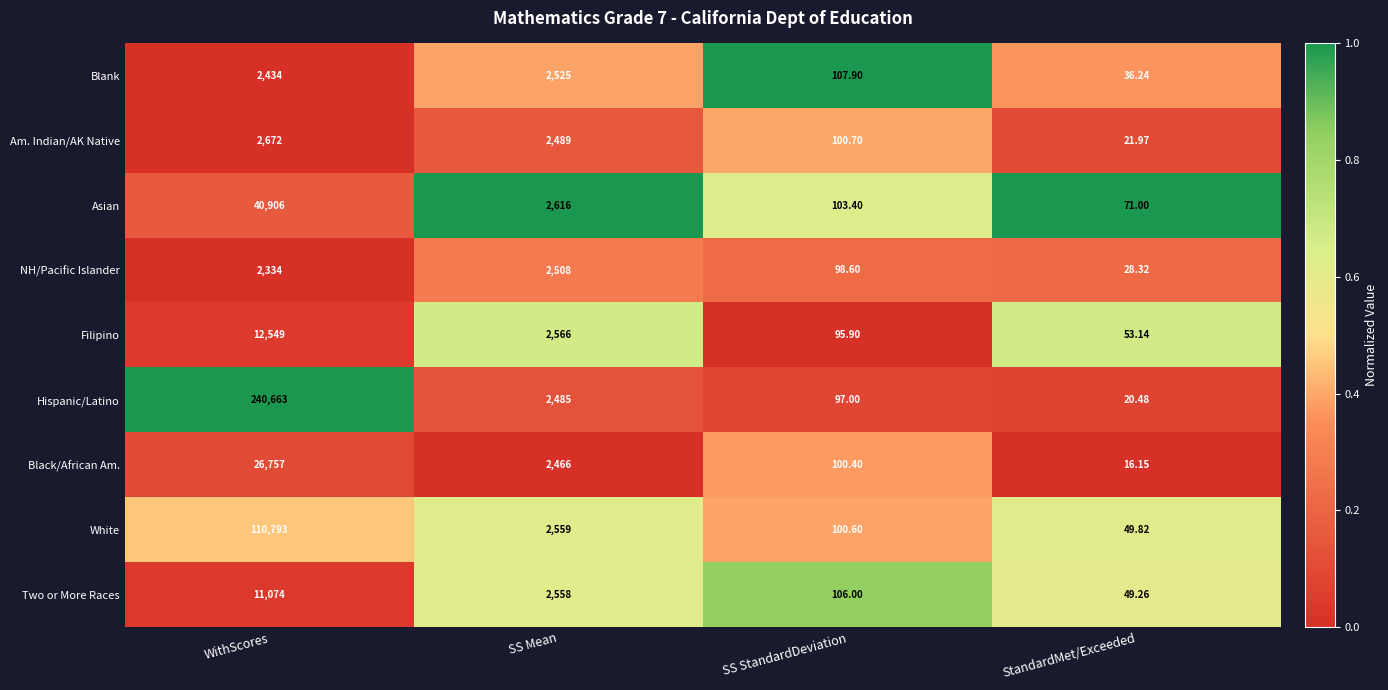

Rank the series at SS Mean from lowest to highest value.

Black/African Am., Hispanic/Latino, Am. Indian/AK Native, NH/Pacific Islander, Blank, Two or More Races, White, Filipino, Asian